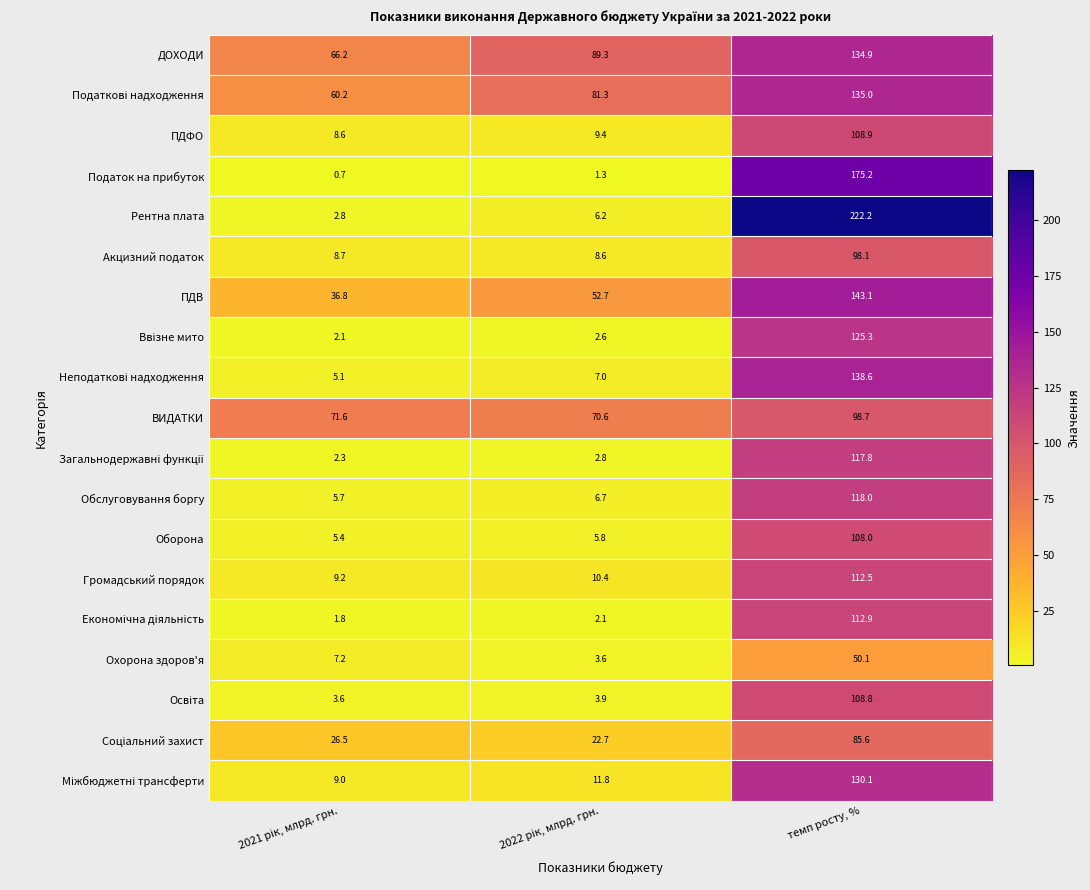

Is it true that ПДФО equals 108.9 at темп росту, %?

True